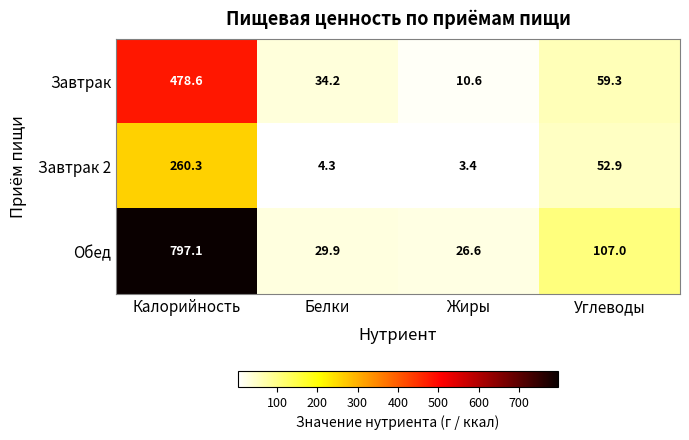

The Завтрак 2 series shows 1.6 at Белки. True or false?

False